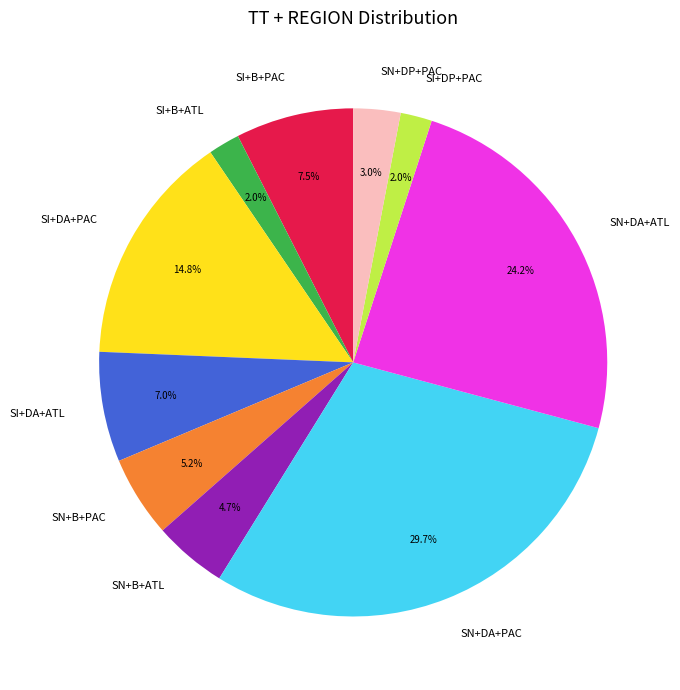

Is SN+DA+ATL the majority of the pie?

No